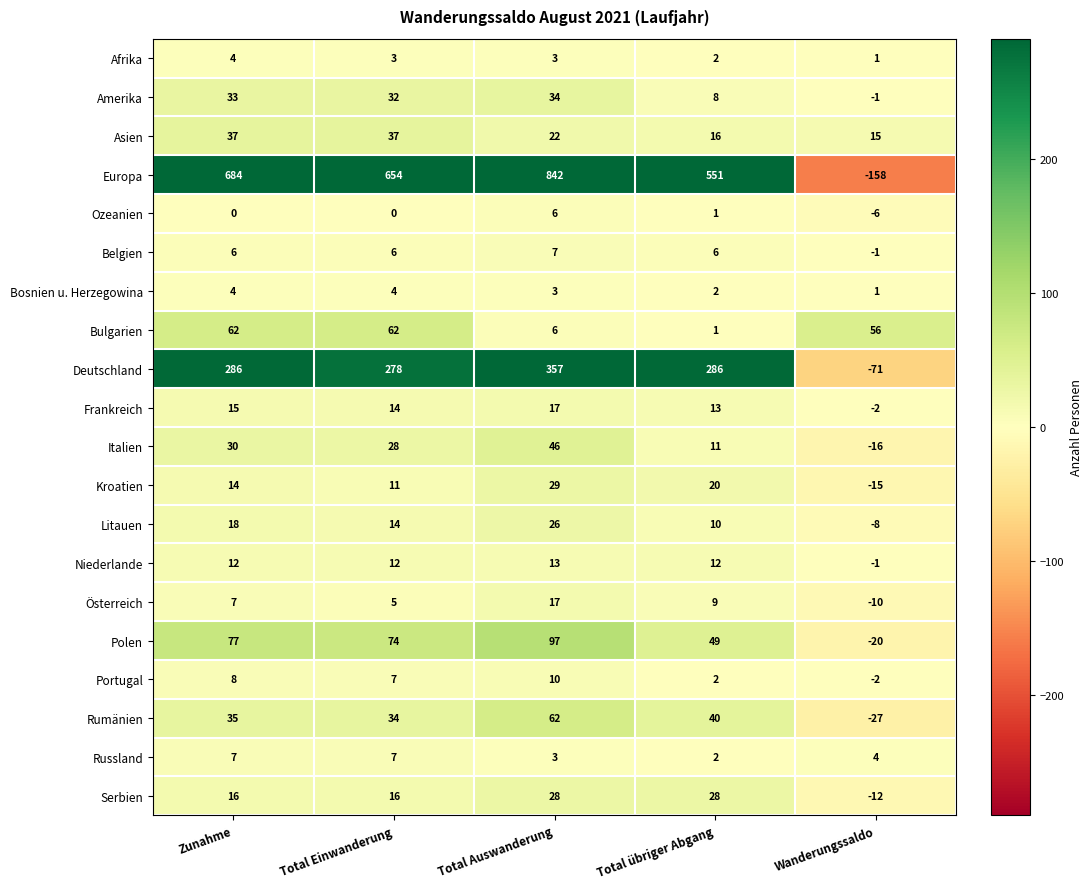

Where does the Italien series first go above 28?

Zunahme